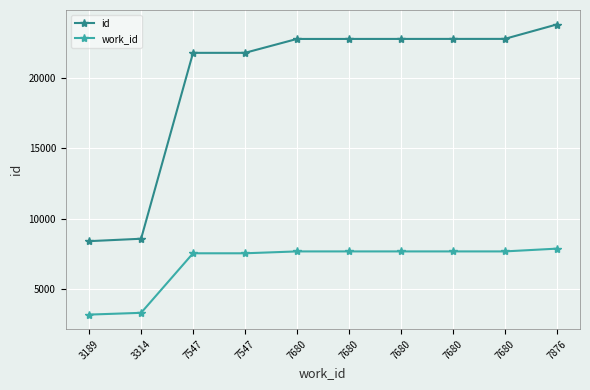

How many lines are shown in the chart?

2